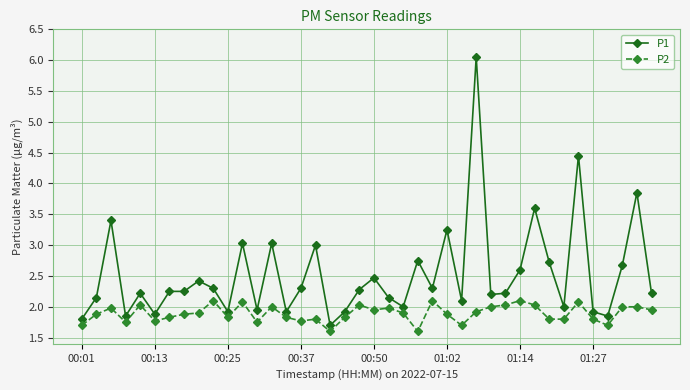

True or false: P2 and P1 intersect in this chart.

False